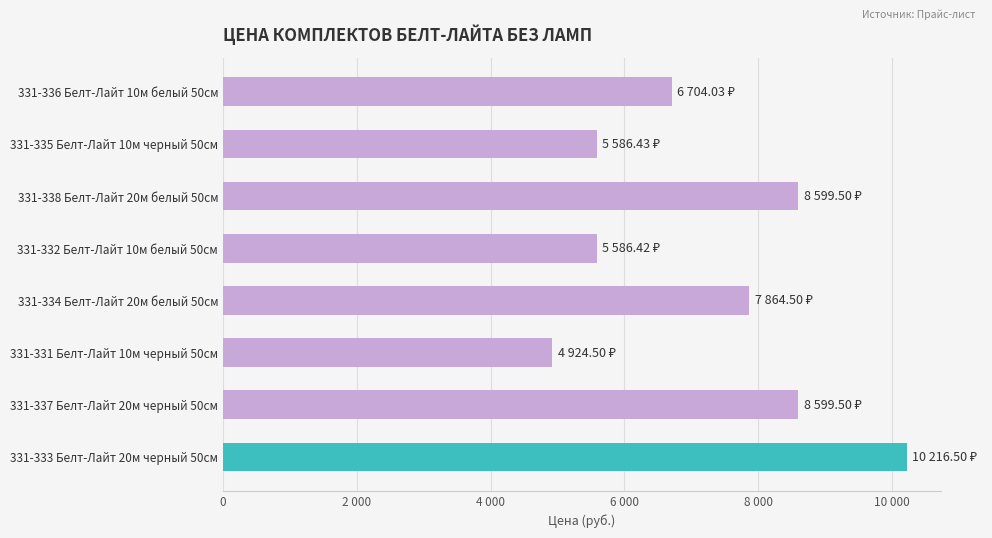

Does the chart contain any negative values?

No